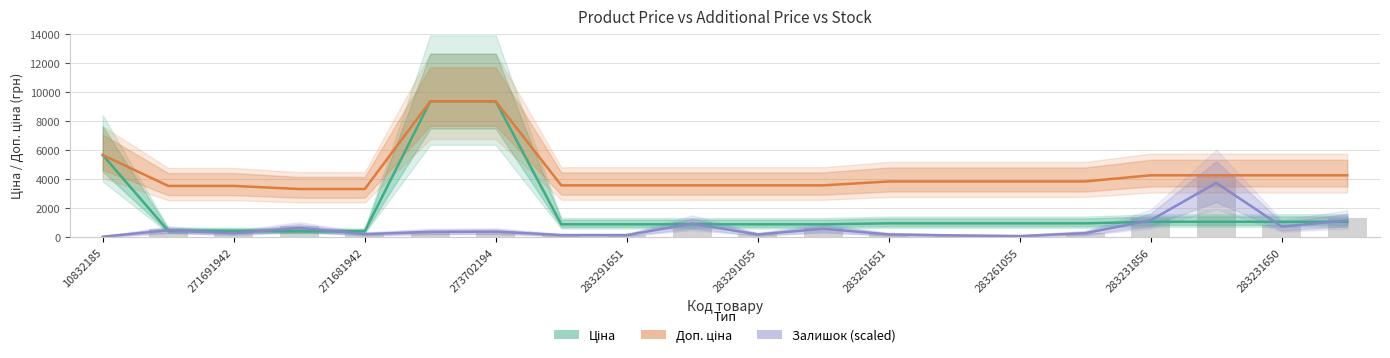

What is the maximum value for Ціна?

9384.0